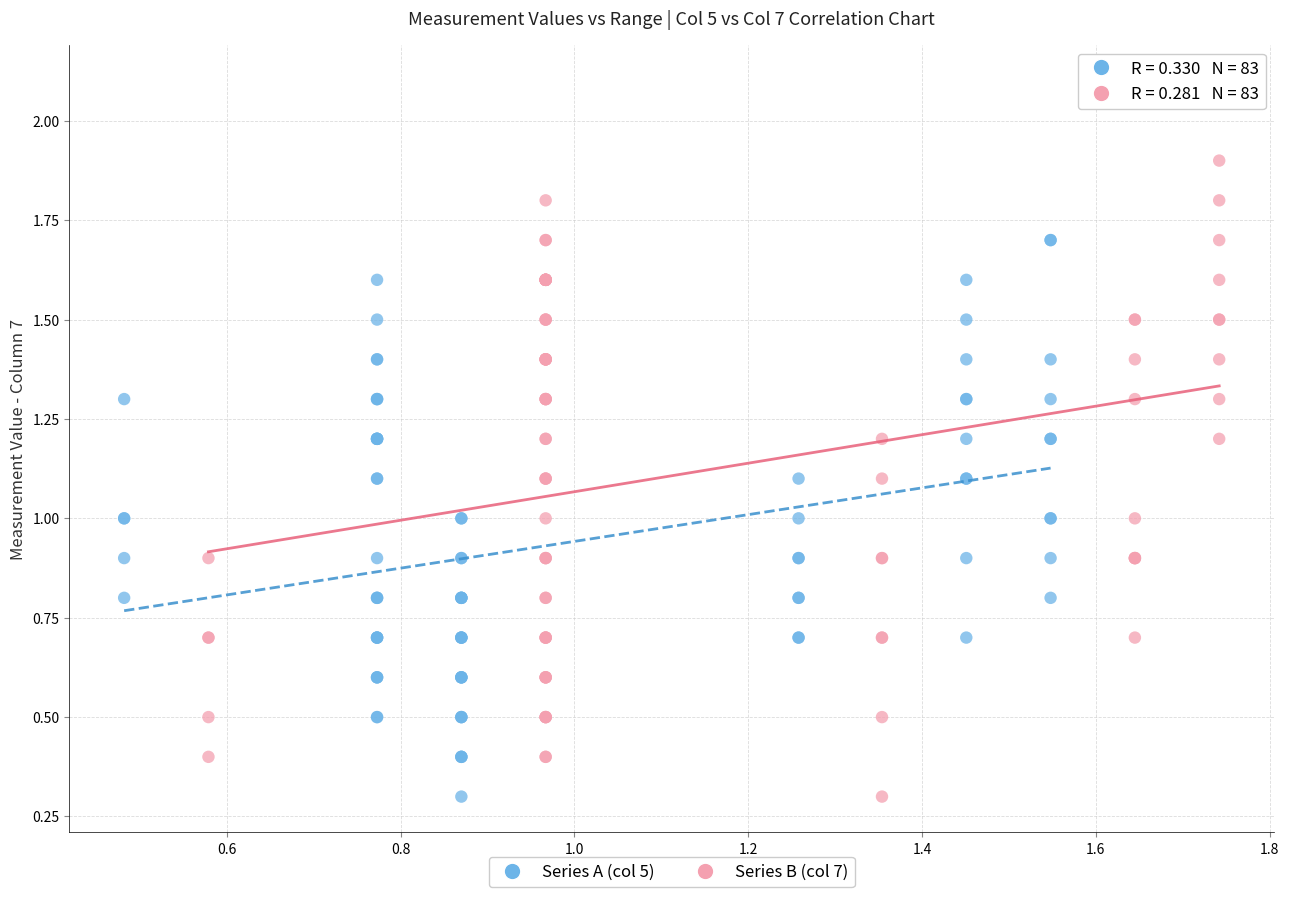

Which series contains the highest Y value?

Series B (col 7)